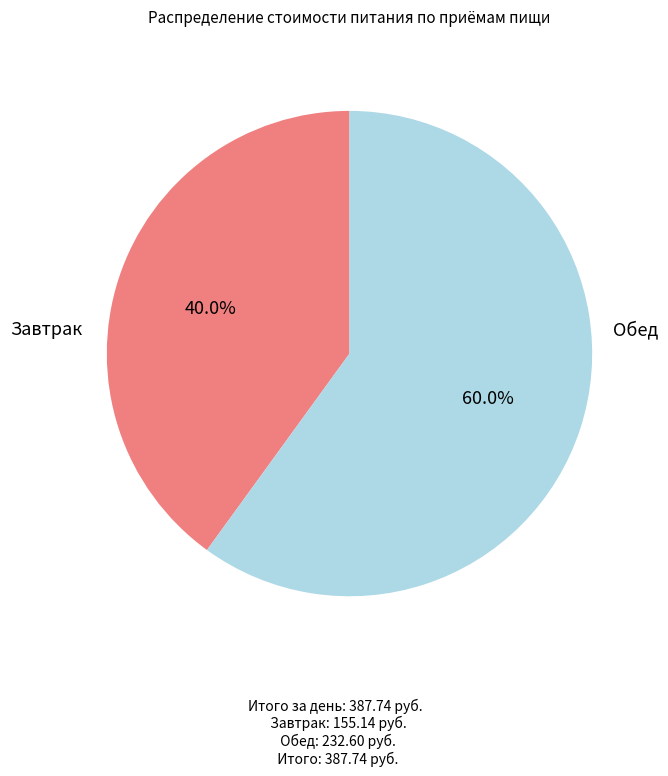

Does Завтрак represent more than half of the total?

No